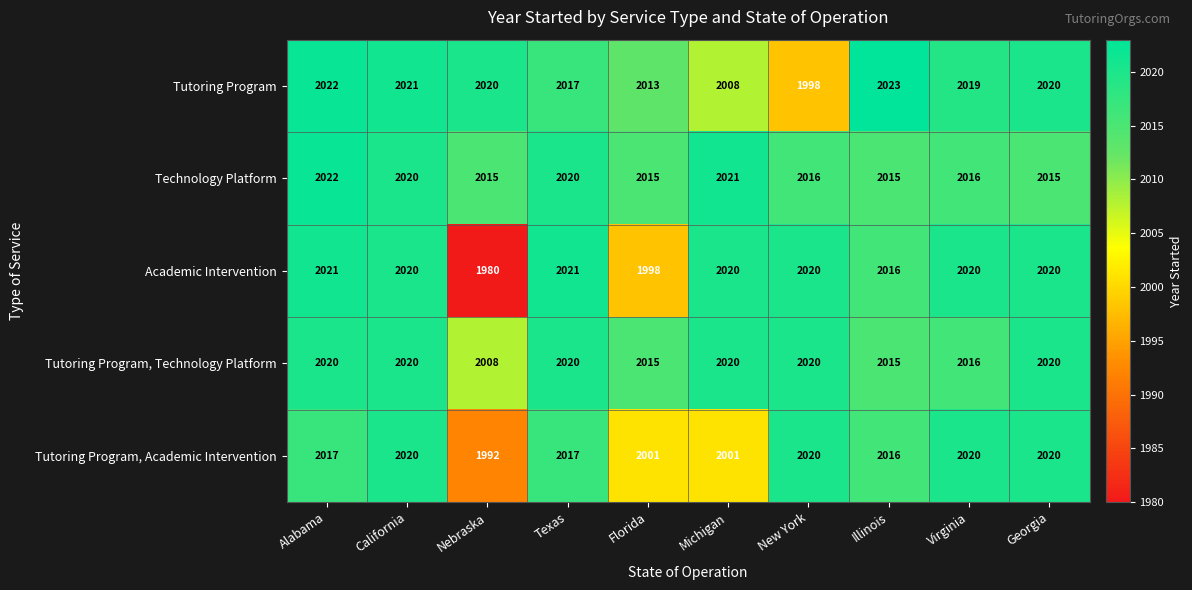

At Nebraska, list the series in order from largest to smallest.

Tutoring Program, Technology Platform, Tutoring Program, Technology Platform, Tutoring Program, Academic Intervention, Academic Intervention